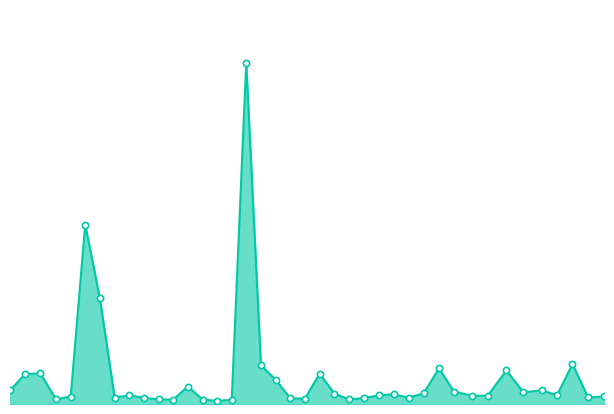

Is this an area chart (filled region under the line)?

Yes